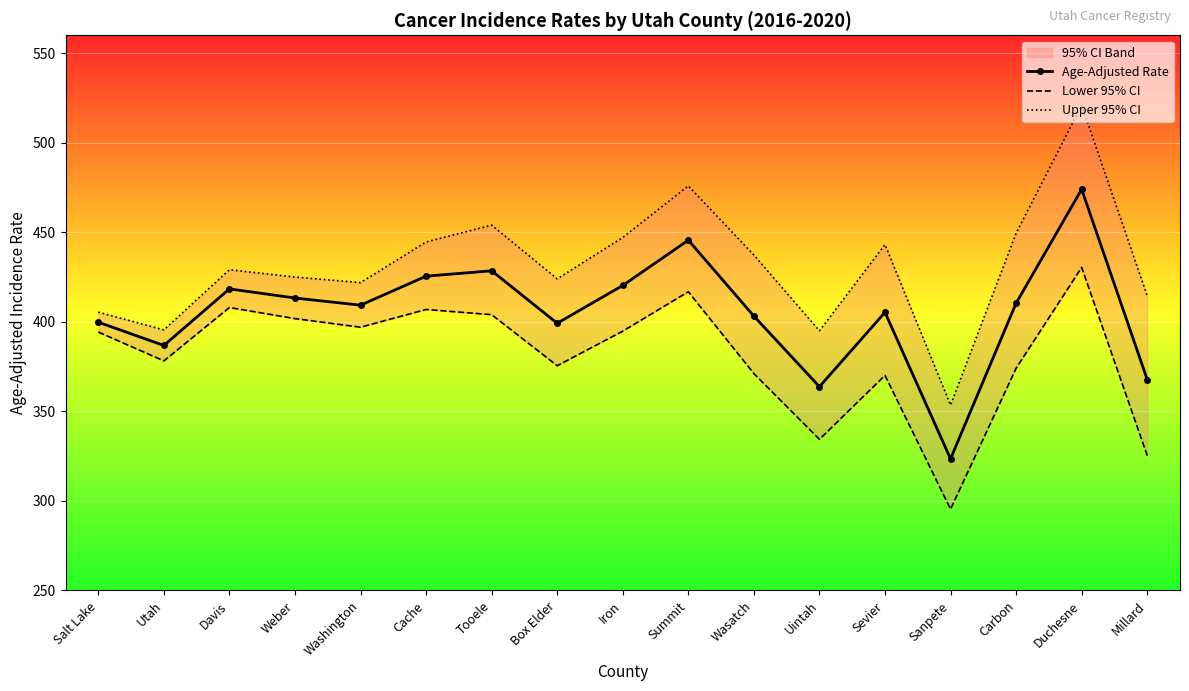

At which label does Age-Adjusted Rate reach its minimum?

Sanpete